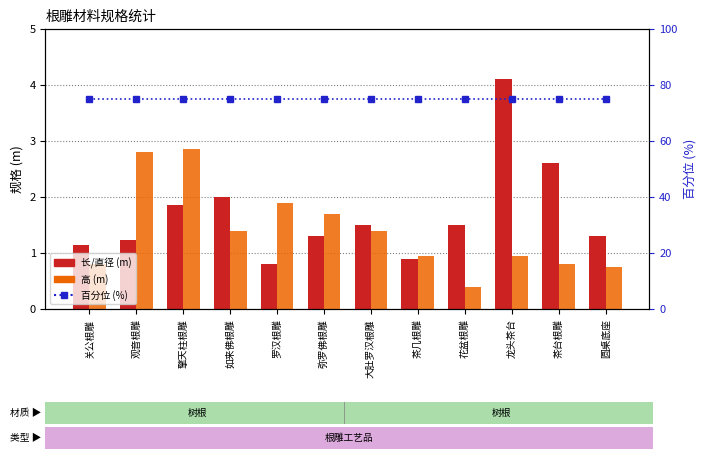

What is the label of the 1st bar from the right?

圆桌底座